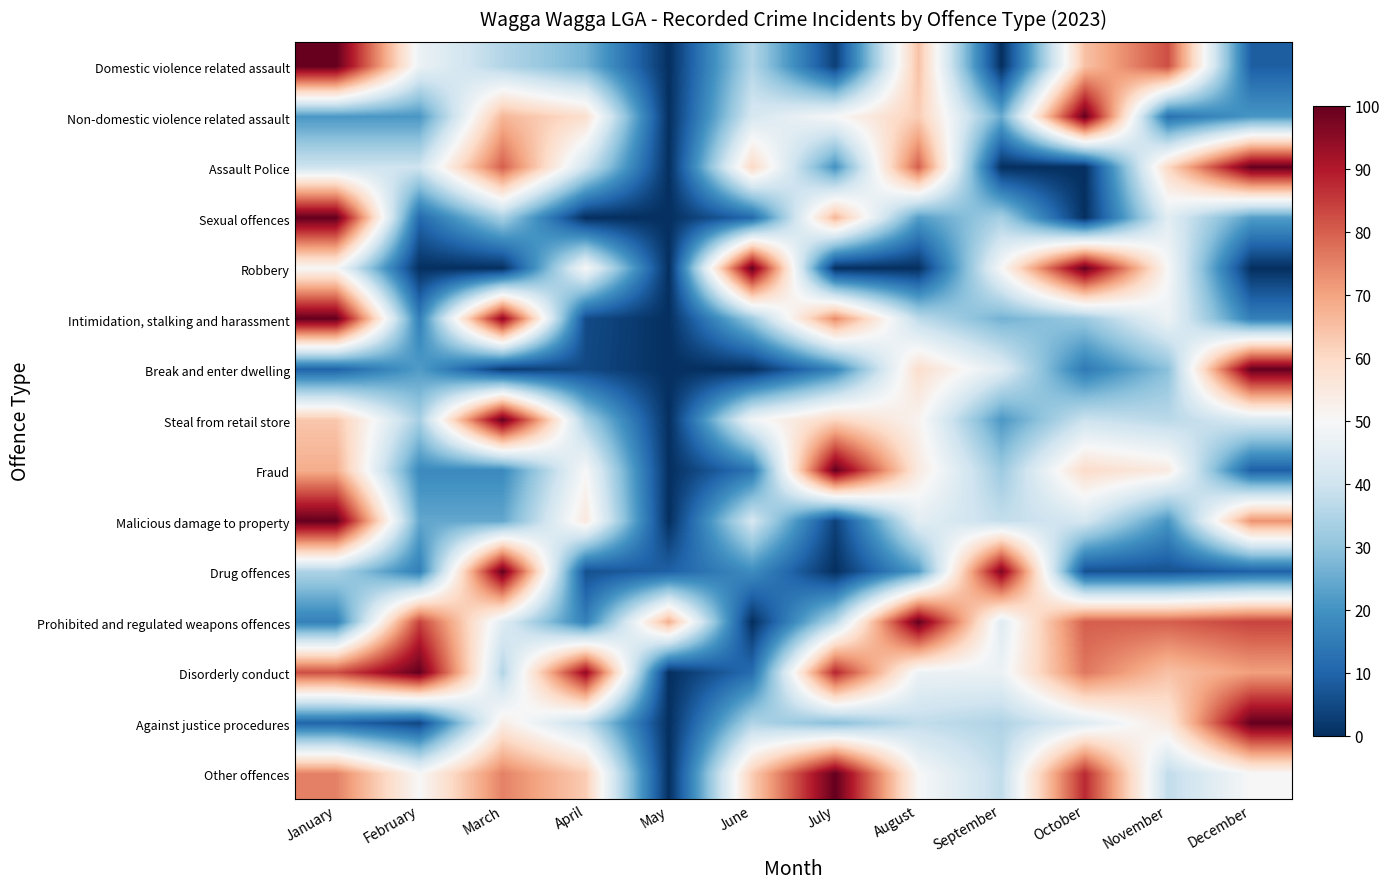

At how many categories does at least one series exceed 25?

12